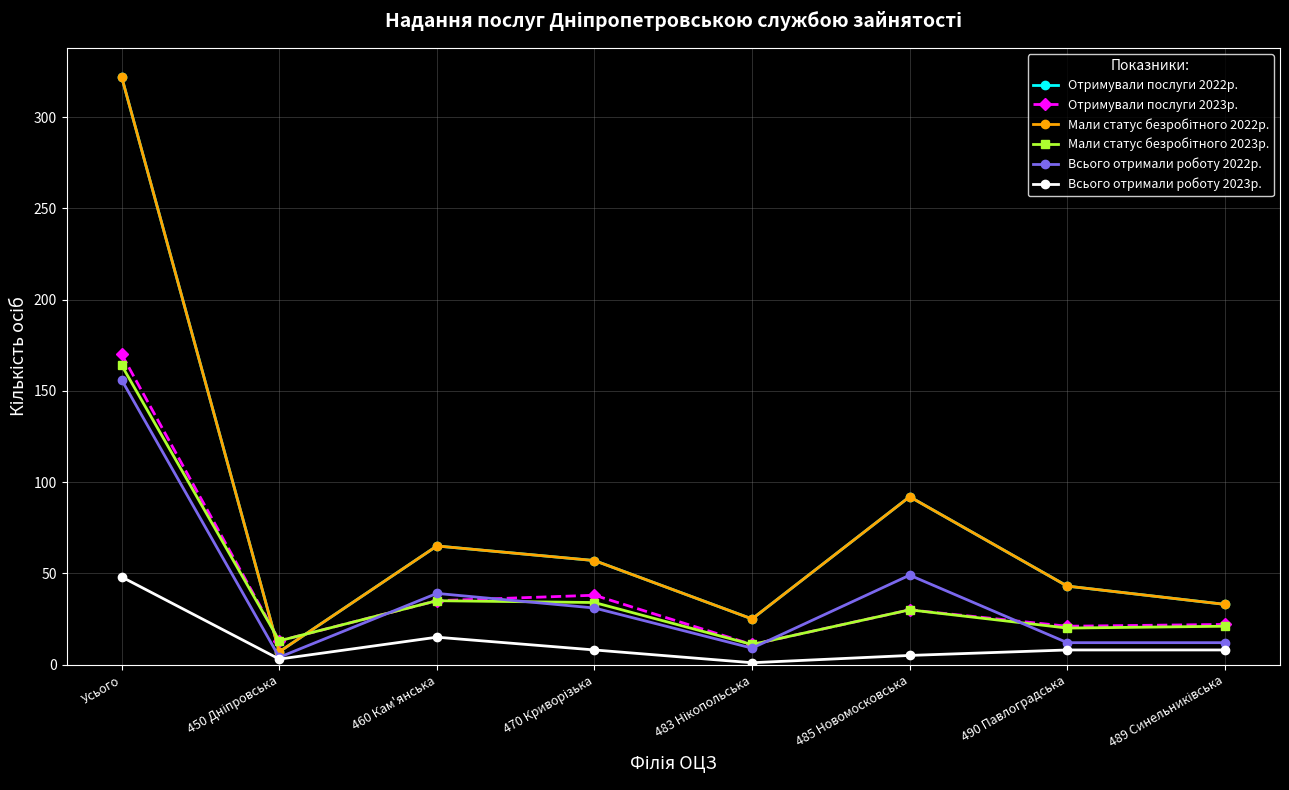

Reading left to right, what are all the values shown in this chart?

Отримували послуги 2022р.: Усього=322	450 Дніпровська=7	460 Кам'янська=65	470 Криворізька=57	483 Нікопольська=25	485 Новомосковська=92	490 Павлоградська=43	489 Синельниківська=33
Отримували послуги 2023р.: Усього=170	450 Дніпровська=13	460 Кам'янська=35	470 Криворізька=38	483 Нікопольська=11	485 Новомосковська=30	490 Павлоградська=21	489 Синельниківська=22
Мали статус безробітного 2022р.: Усього=322	450 Дніпровська=7	460 Кам'янська=65	470 Криворізька=57	483 Нікопольська=25	485 Новомосковська=92	490 Павлоградська=43	489 Синельниківська=33
Мали статус безробітного 2023р.: Усього=164	450 Дніпровська=13	460 Кам'янська=35	470 Криворізька=34	483 Нікопольська=11	485 Новомосковська=30	490 Павлоградська=20	489 Синельниківська=21
Всього отримали роботу 2022р.: Усього=156	450 Дніпровська=4	460 Кам'янська=39	470 Криворізька=31	483 Нікопольська=9	485 Новомосковська=49	490 Павлоградська=12	489 Синельниківська=12
Всього отримали роботу 2023р.: Усього=48	450 Дніпровська=3	460 Кам'янська=15	470 Криворізька=8	483 Нікопольська=1	485 Новомосковська=5	490 Павлоградська=8	489 Синельниківська=8